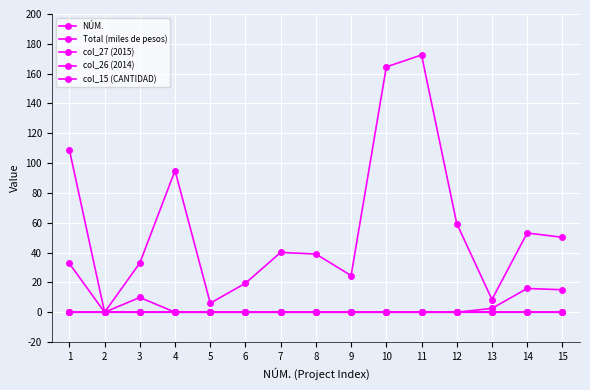

Between 7 and 12, which series saw the biggest shift?

Total (miles de pesos)